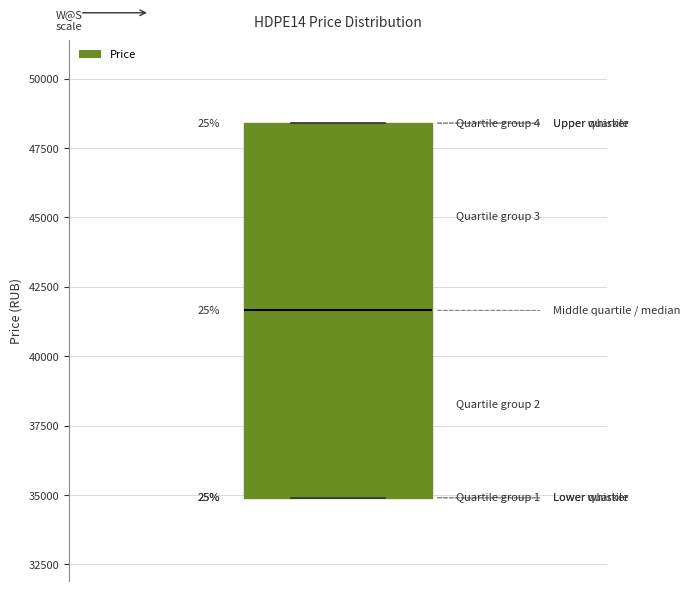

Where is the upper edge of the box on the y-axis? The values are not printed on the chart, so give them approximately, as read against the axis.

48500